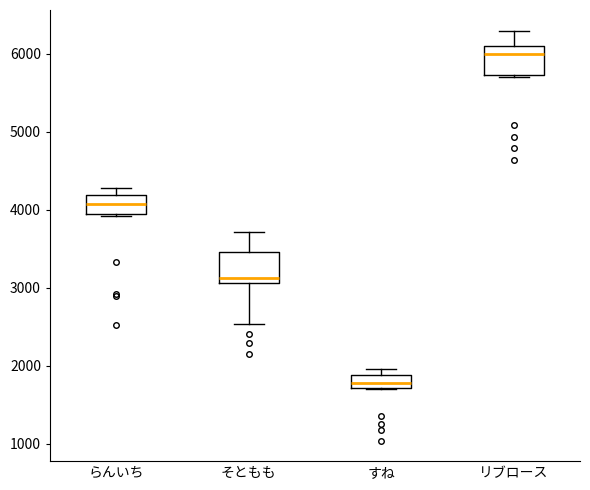

Which box's median line is the lowest?

すね